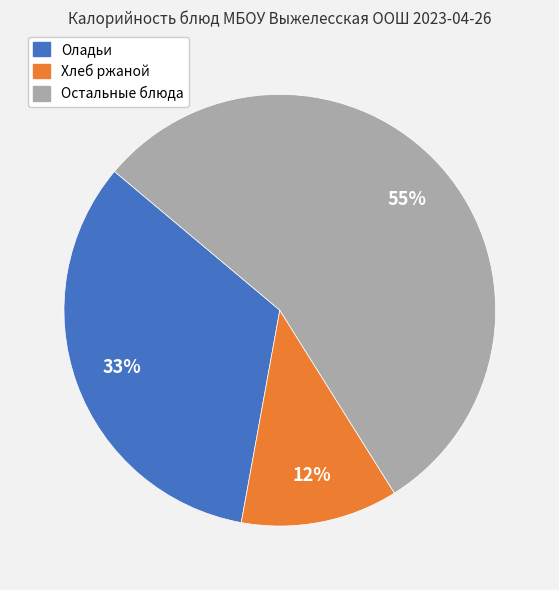

Is there a majority slice in this chart?

Yes